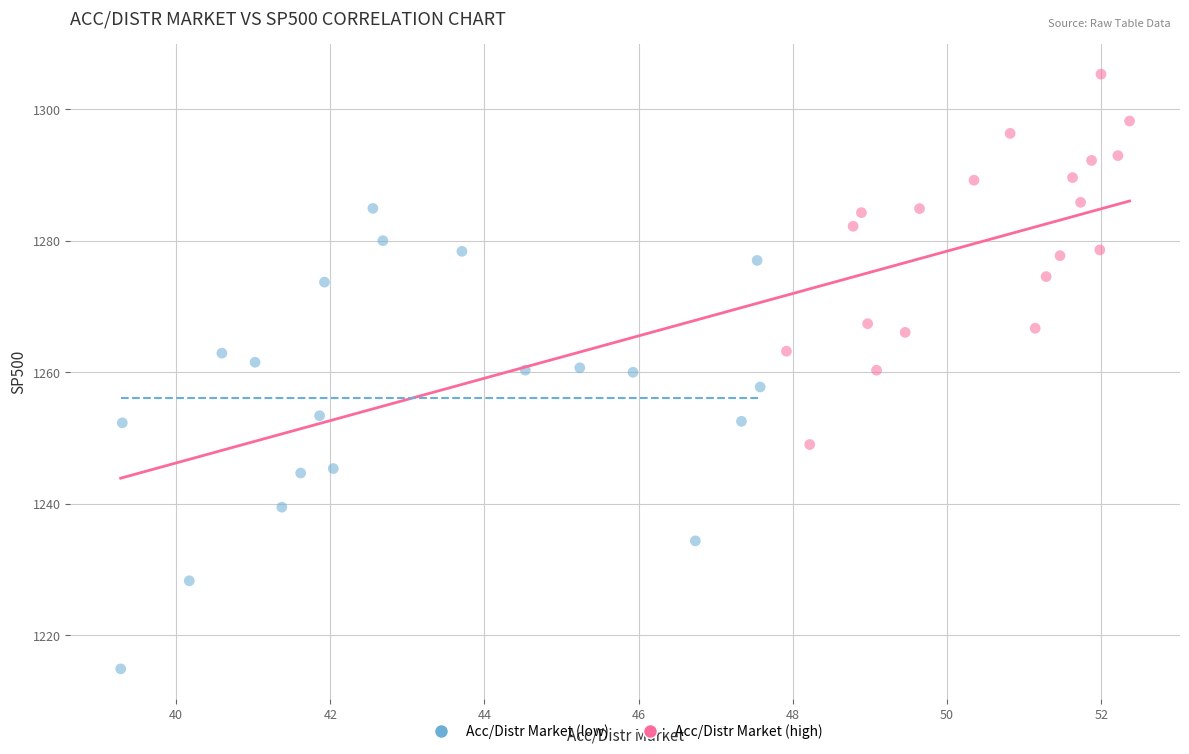

Which series reaches the minimum Y coordinate?

Acc/Distr Market (low)